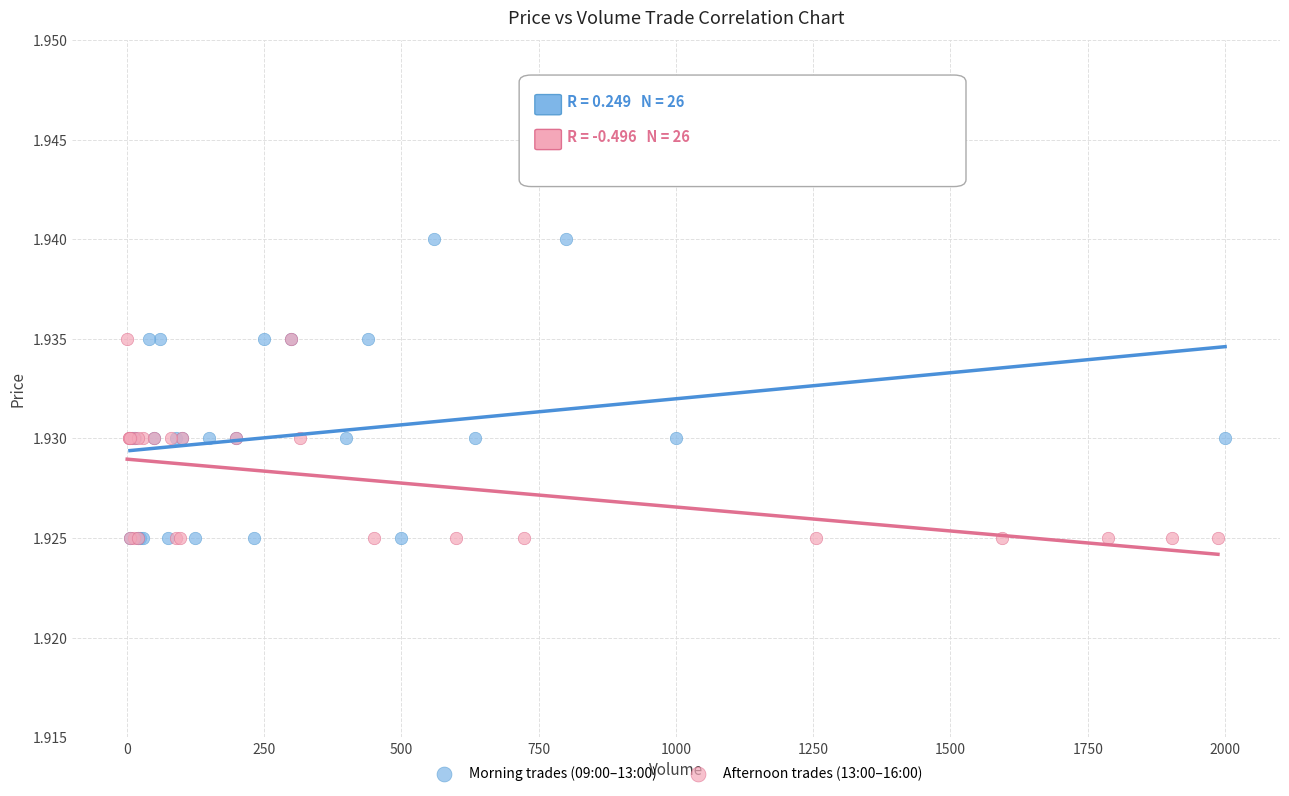

Which series reaches the maximum Y coordinate?

Morning trades (09:00–13:00)